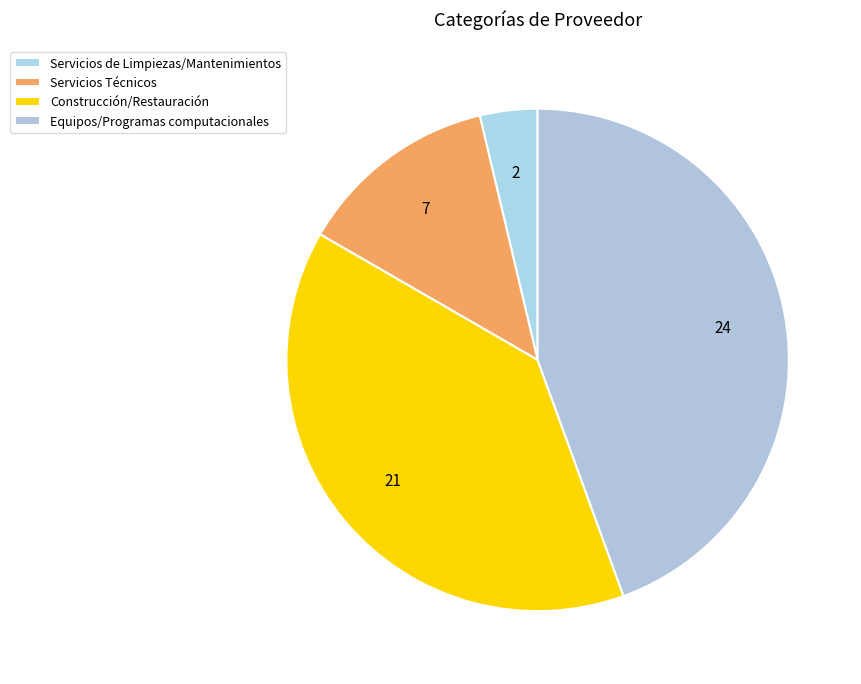

Count the number of slices in the pie.

4